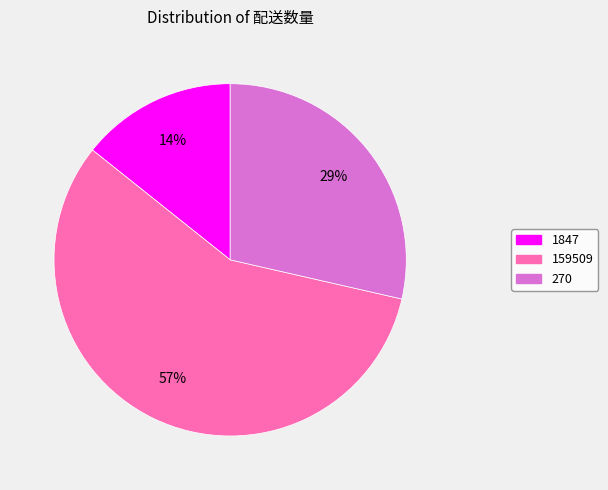

What is the largest slice in the pie chart?

159509